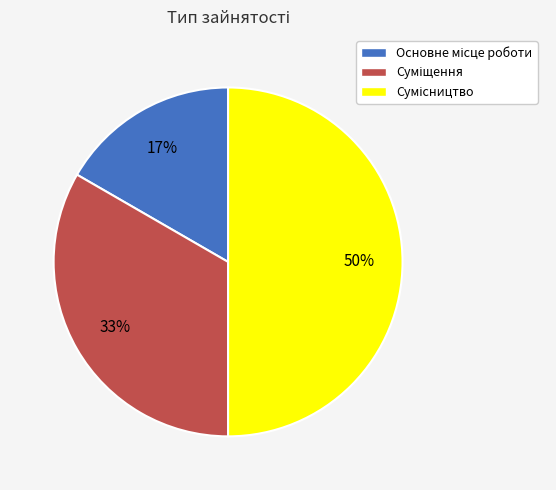

To the nearest percent, what is the difference between the largest and smallest slice percentages?

33%